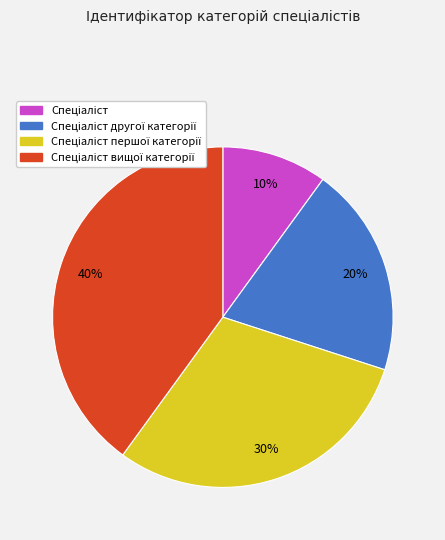

To the nearest percent, what is the difference between the largest and smallest slice percentages?

30%